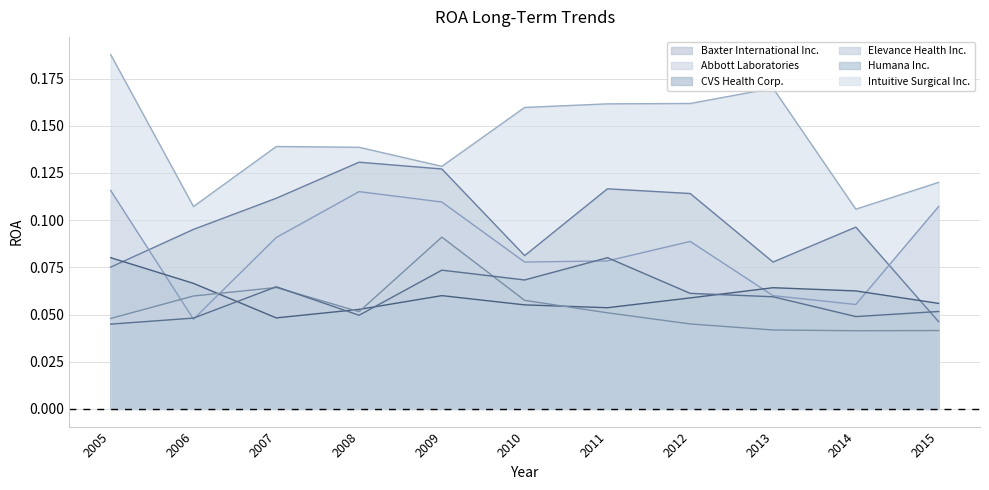

What is the difference between the second highest and minimum values in the Baxter International Inc. series?

0.1